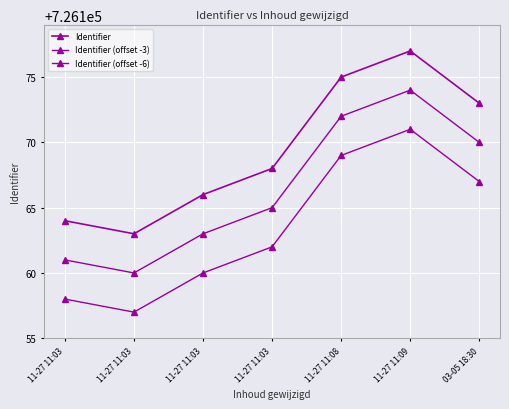

Rank the series by their maximum value, from lowest to highest.

Identifier (offset -6), Identifier (offset -3), Identifier